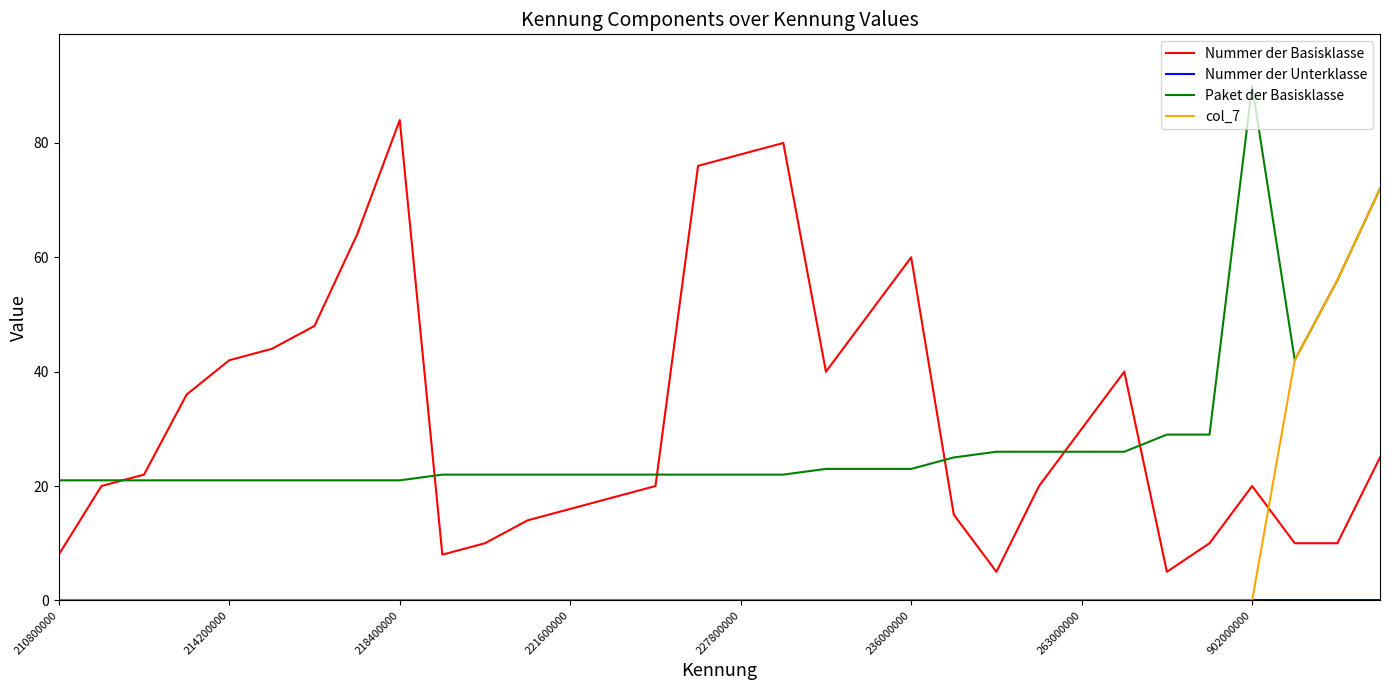

How many intersections are there between Nummer der Basisklasse and col_7?

1